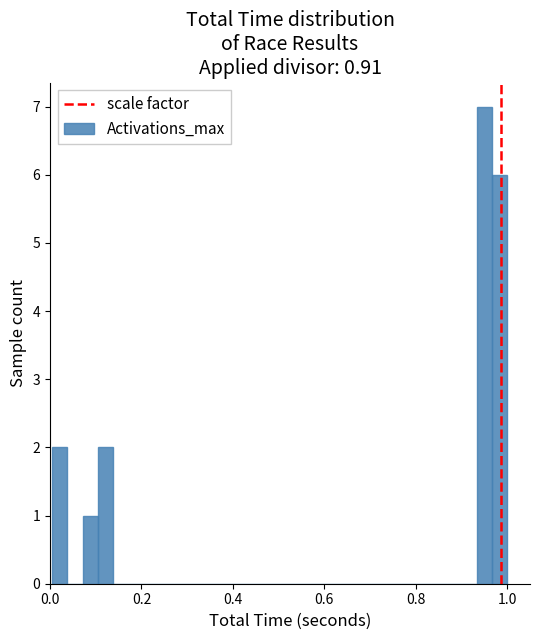

Read against the x-axis, roughly where is the centre of the tallest bar?

0.96